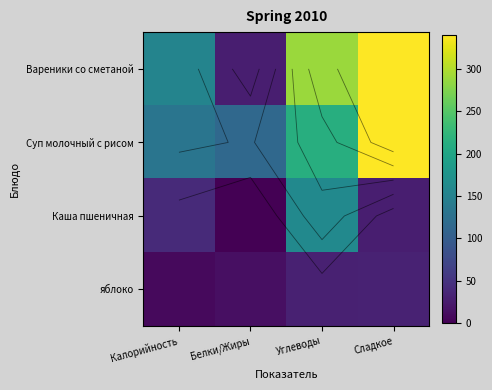

How many values in the Суп молочный с рисом series are below 213?

2